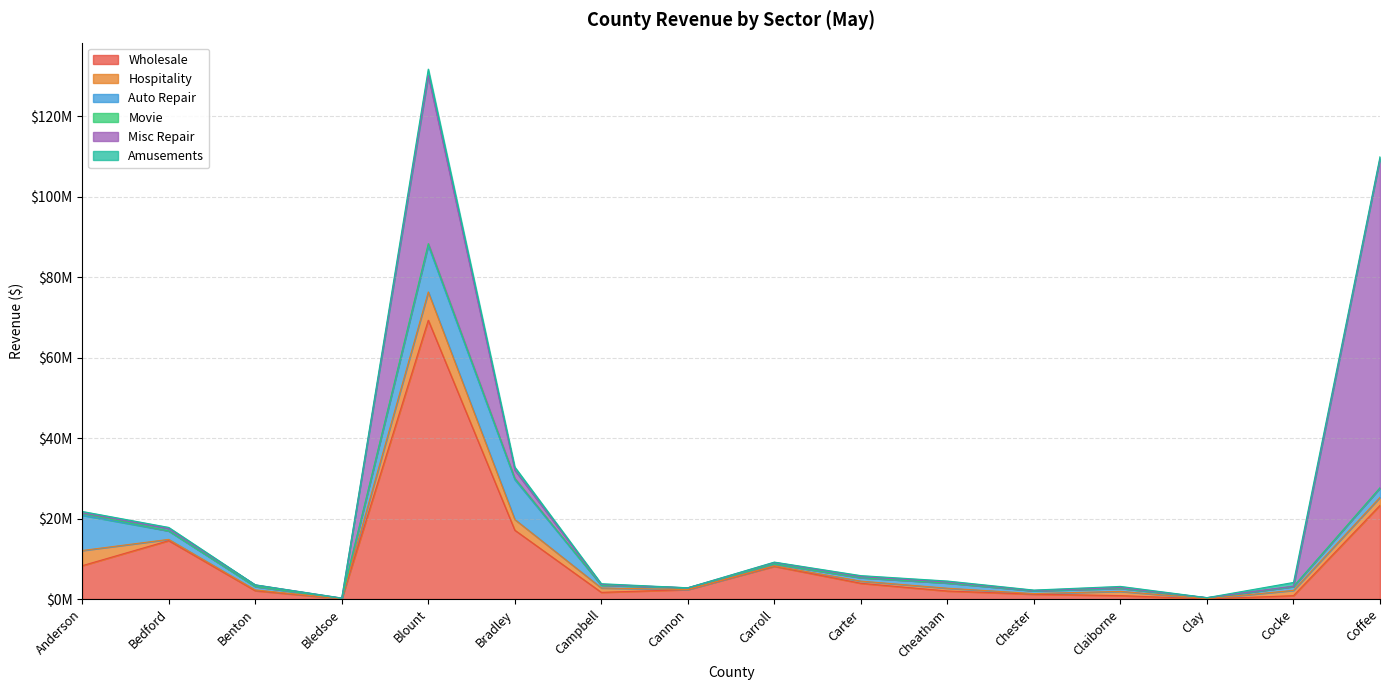

Where is the first local minimum for Misc Repair?

Bledsoe